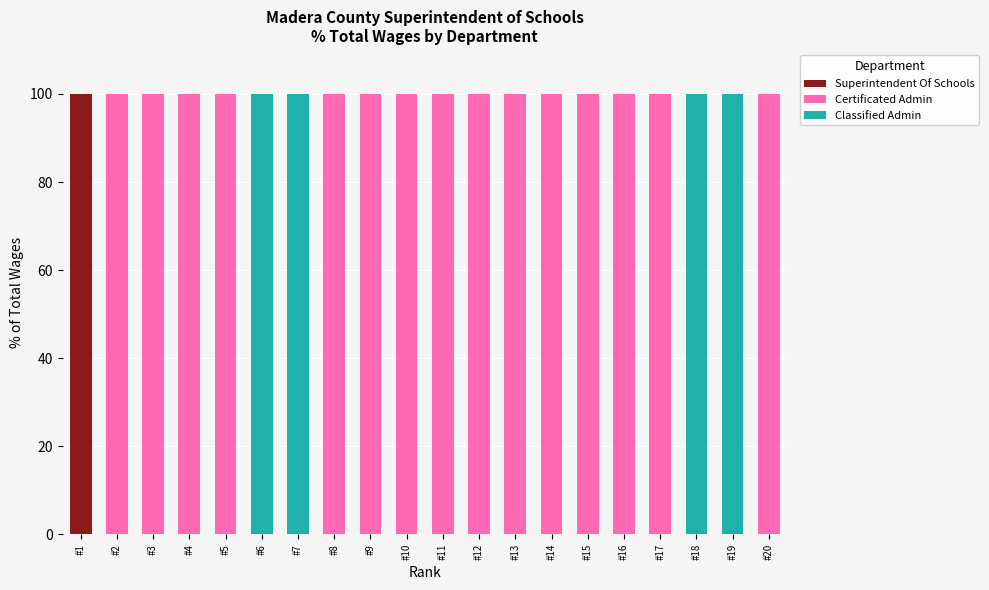

What is the maximum value for Superintendent Of Schools?

100